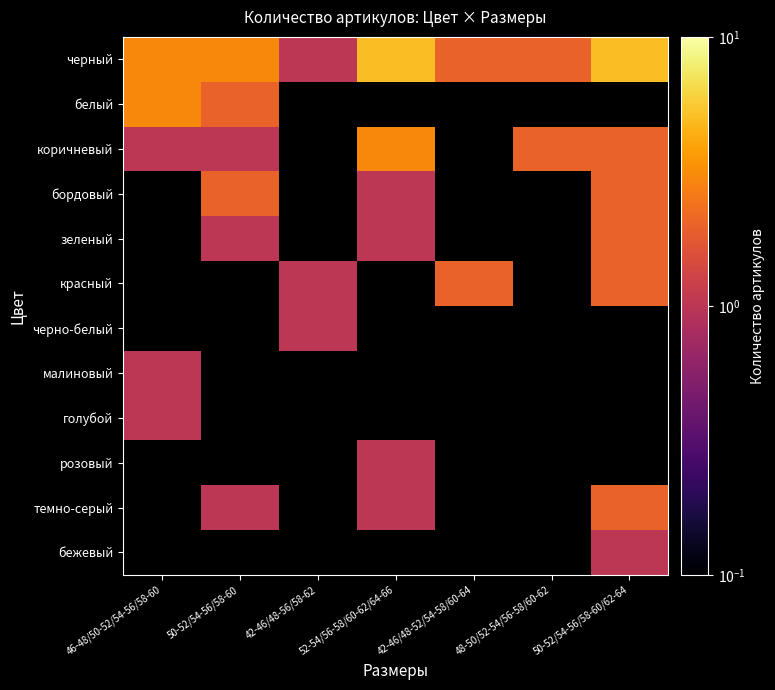

How many distinct data groups are displayed?

12